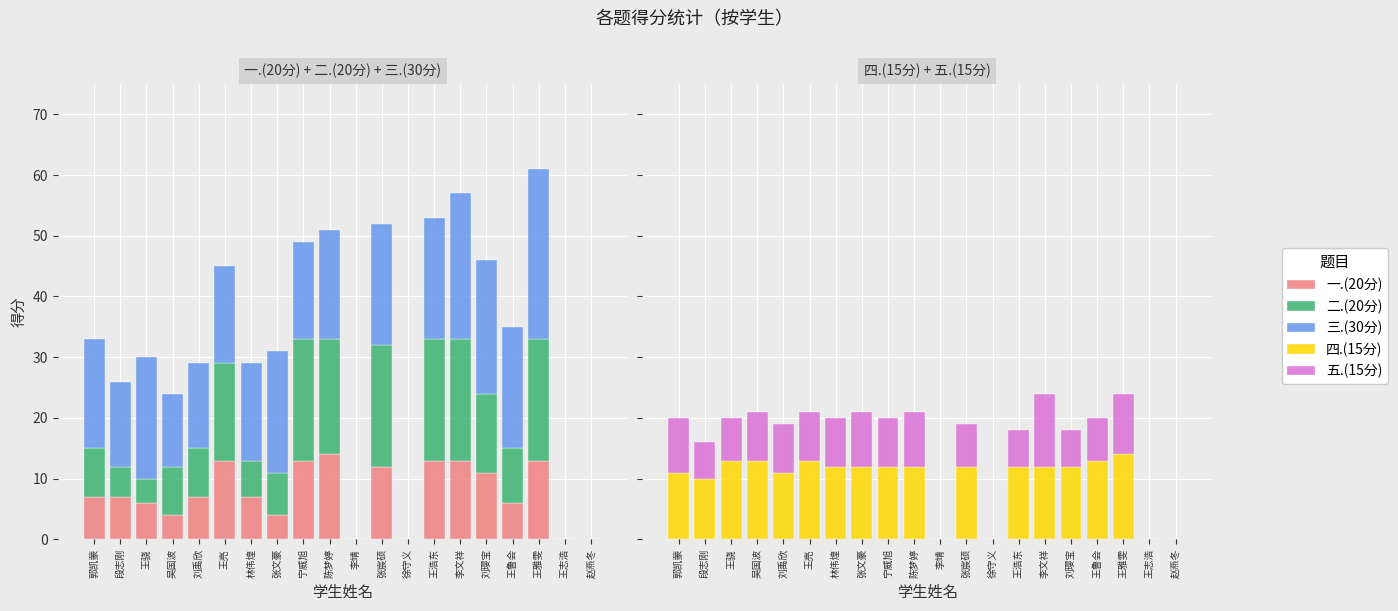

What value does the 一.(20分) series have at 郭凯蒙?

7